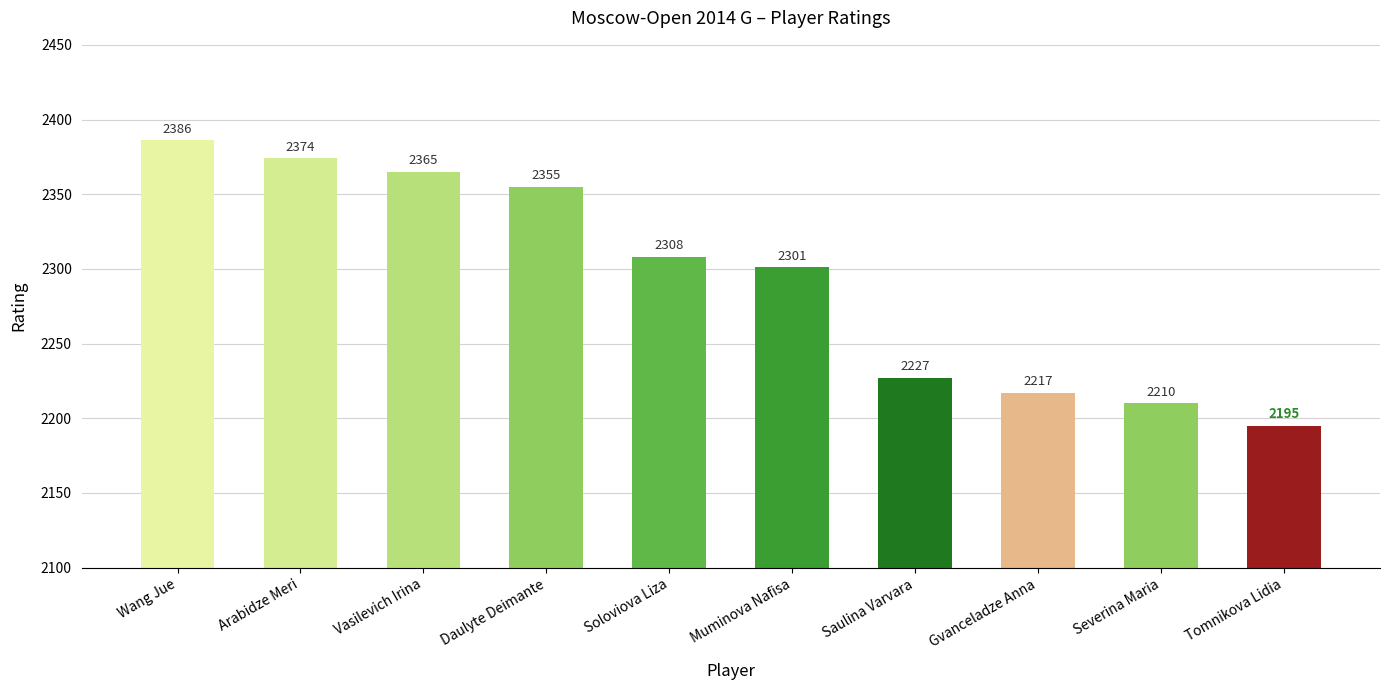

Rank the categories by value from highest to lowest.

Wang Jue, Arabidze Meri, Vasilevich Irina, Daulyte Deimante, Soloviova Liza, Muminova Nafisa, Saulina Varvara, Gvanceladze Anna, Severina Maria, Tomnikova Lidia